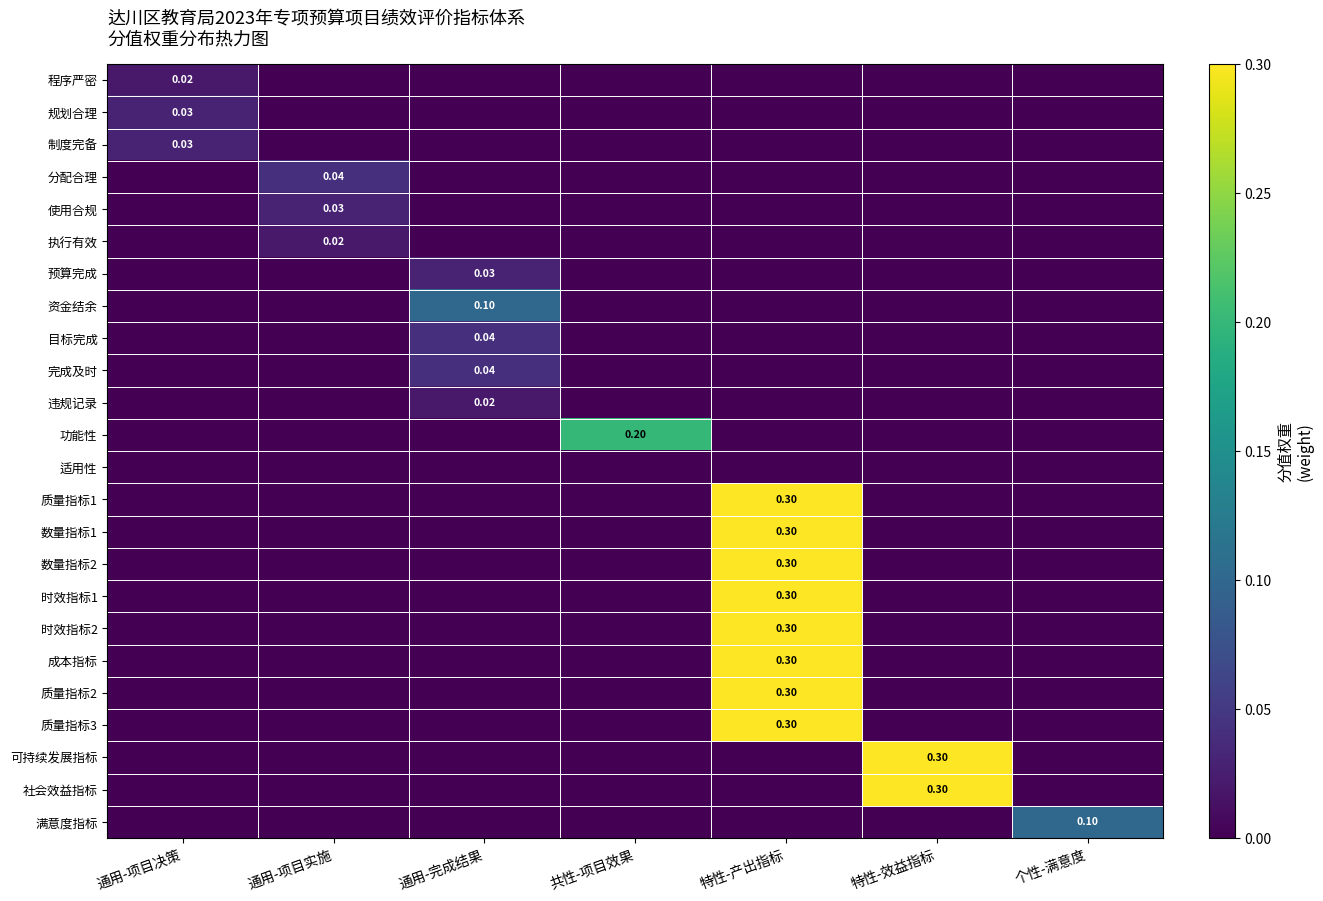

What is the total value across all series at 共性-项目效果?

0.2